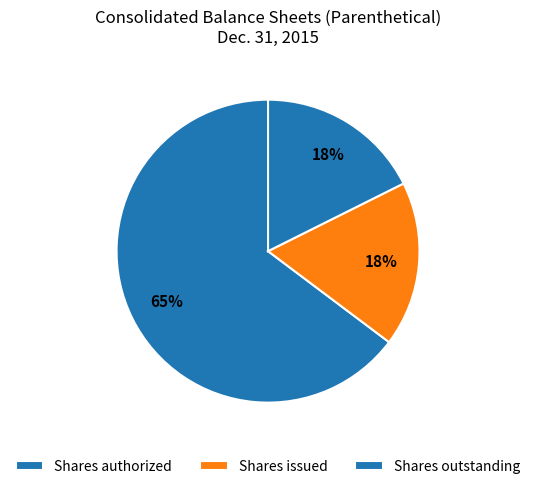

How many slices are in this pie chart?

3